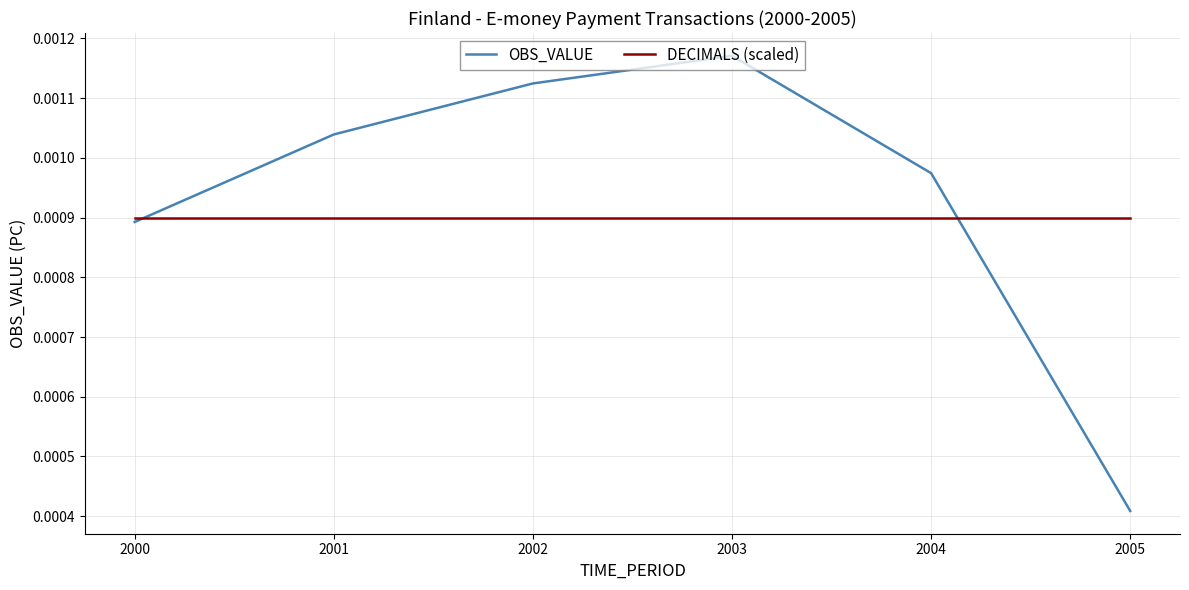

Between 2002 and 2003, which series saw the biggest shift?

OBS_VALUE